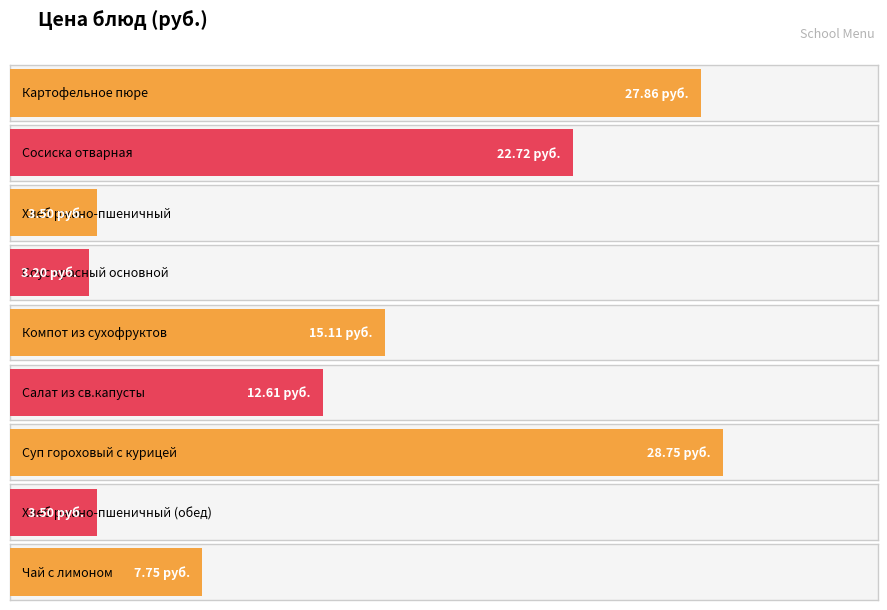

Which label corresponds to the smallest value in the chart?

Соус красный основной